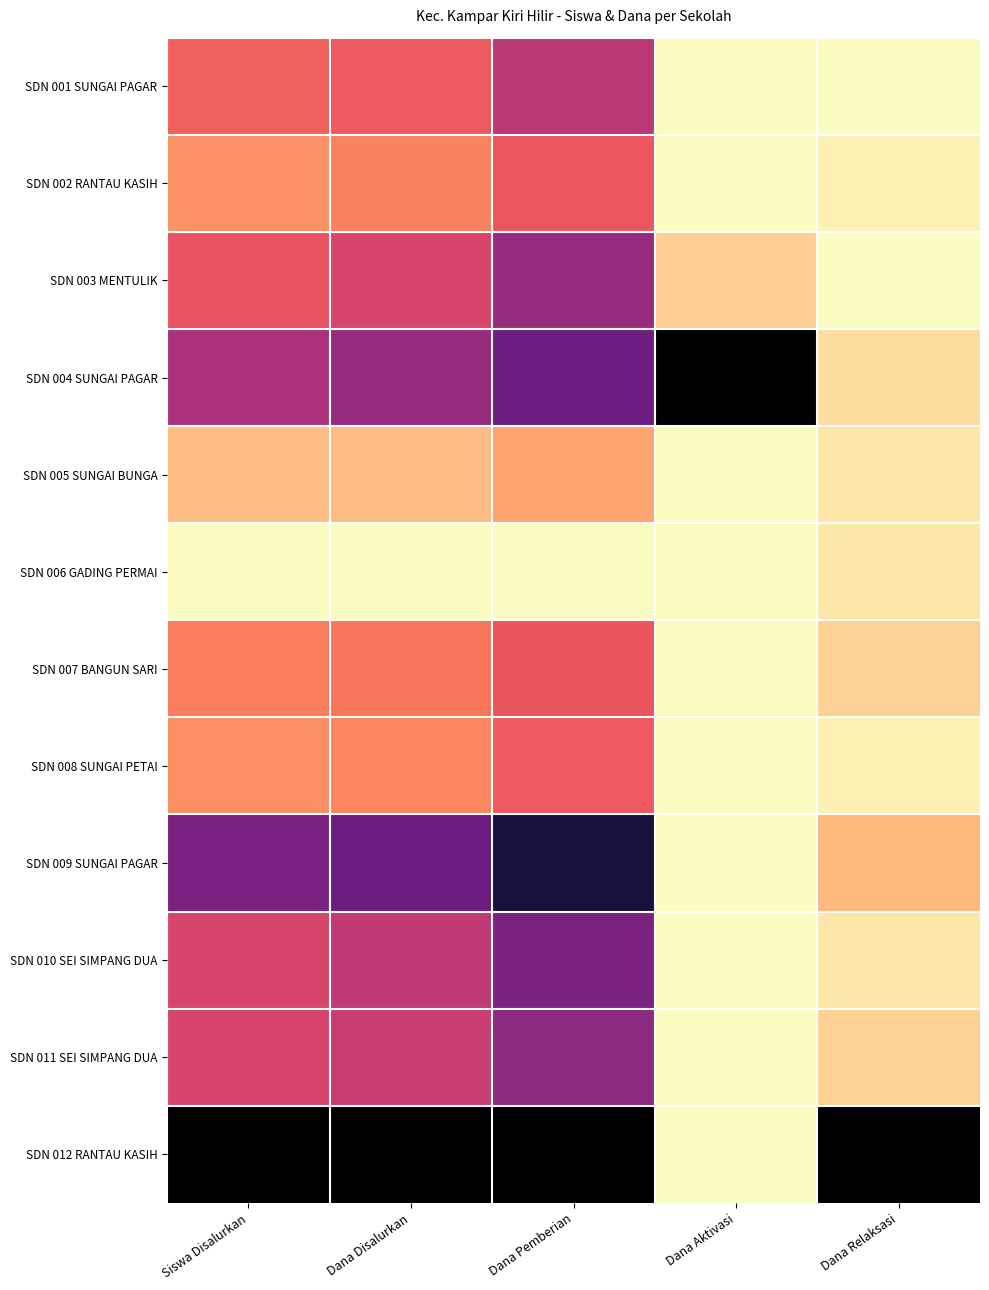

What is the difference between the highest and lowest values at Dana Relaksasi?

1.0